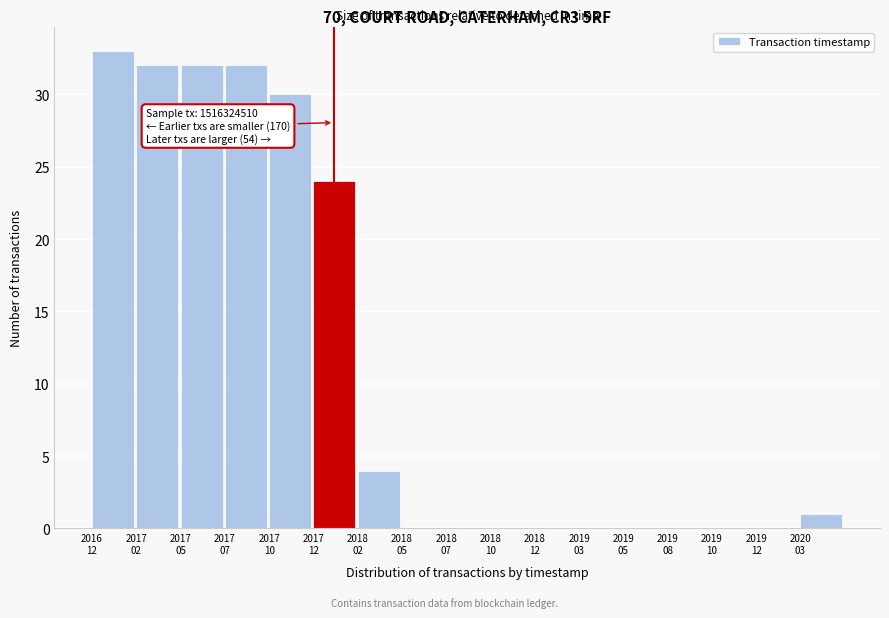

What is the greatest value displayed?

33